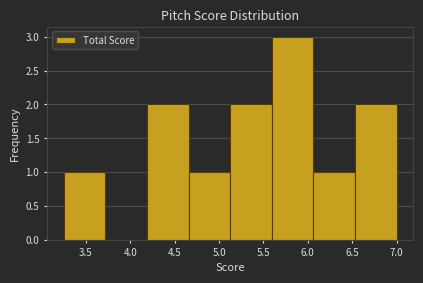

Reading left to right, transcribe this chart: for each bar, give the range it covers on the x-axis and its height. Neither the bar edges nor the heights are printed on the chart, so give them approximately, as read against the axes.

3.25 to 3.70: 1
3.70 to 4.20: 0
4.20 to 4.65: 2
4.65 to 5.15: 1
5.15 to 5.60: 2
5.60 to 6.05: 3
6.05 to 6.55: 1
6.55 to 7.00: 2